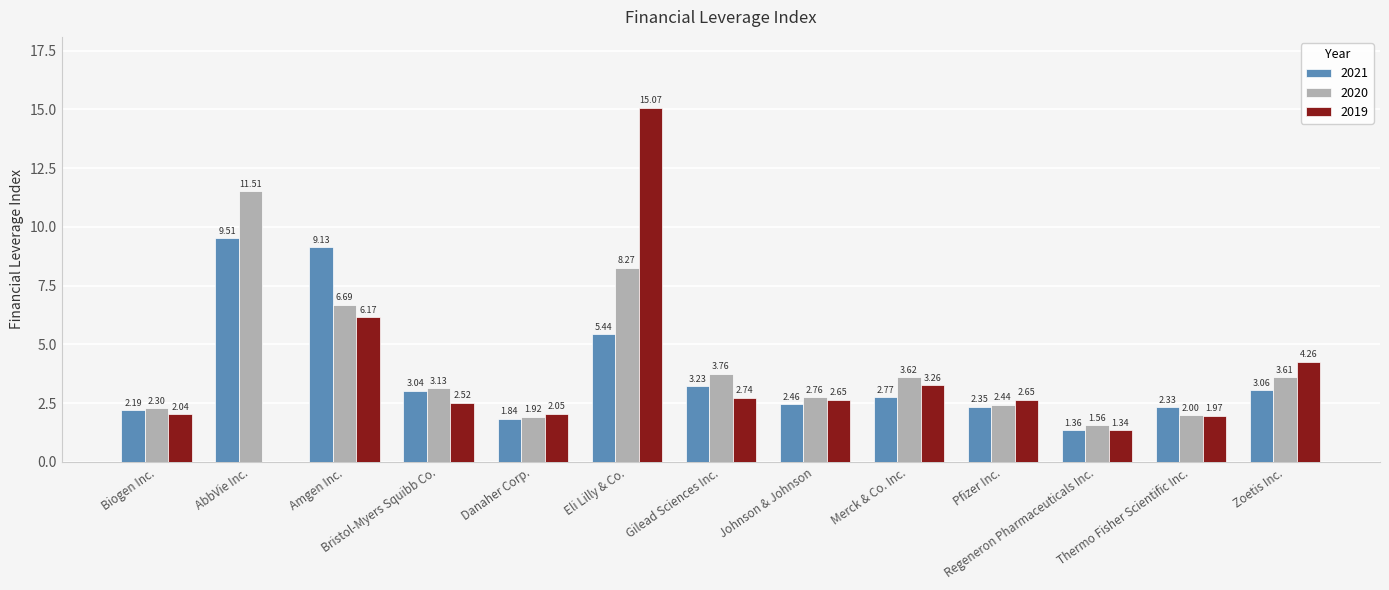

Which series has the largest total across all categories?

2020